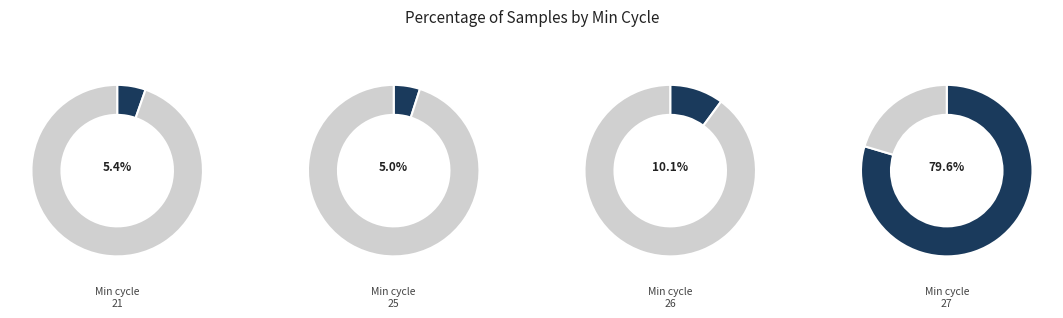

Which slice is the smallest?

25